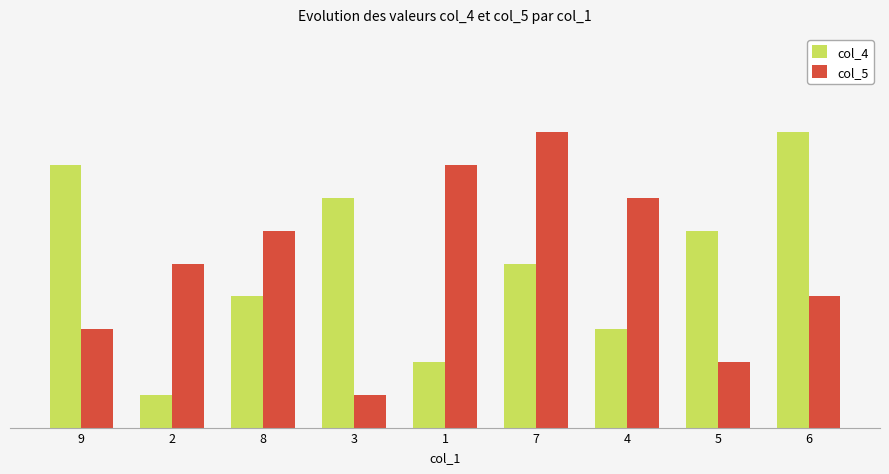

List the series in order of their peak value, lowest first.

col_4, col_5